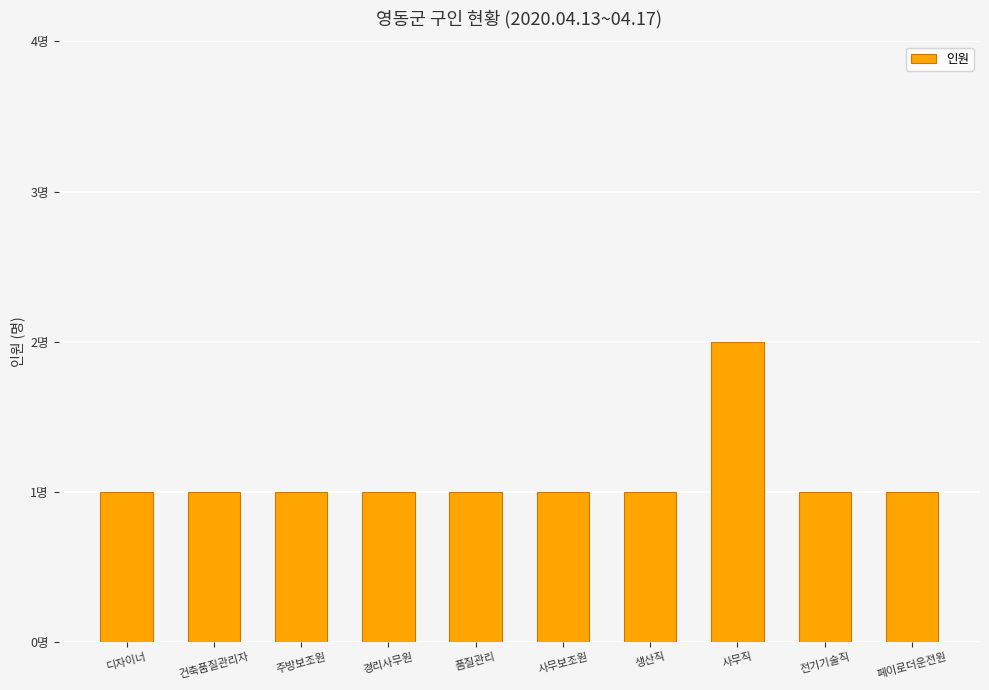

Are the bars horizontal?

No